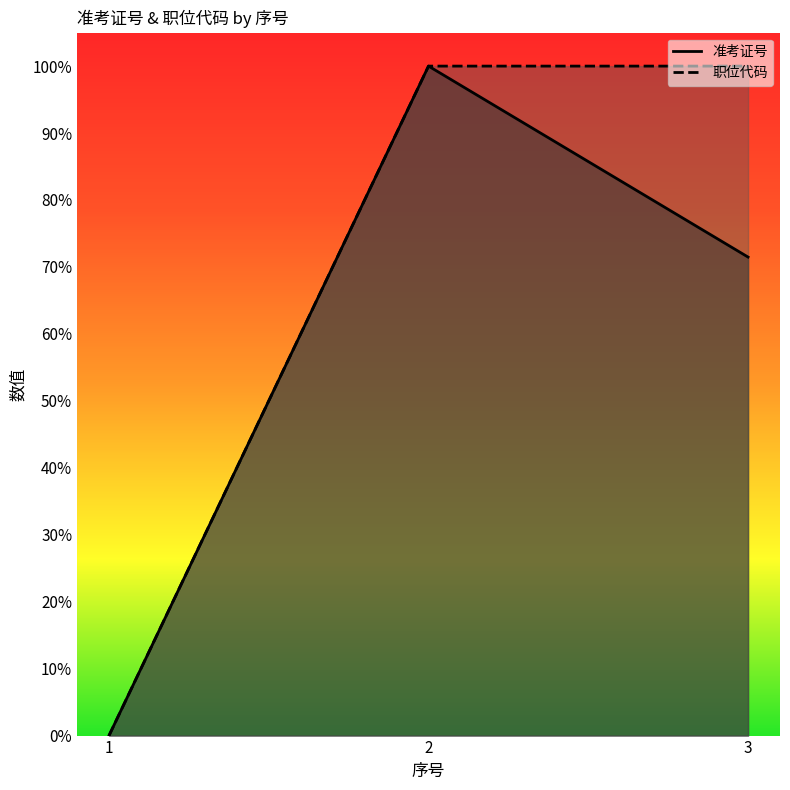

What are all the series names shown in the legend?

准考证号, 职位代码